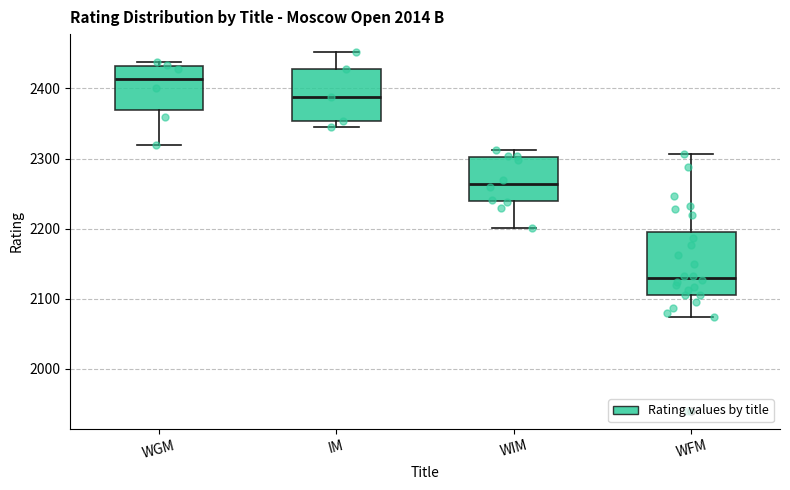

Which box's median line is the highest?

WGM